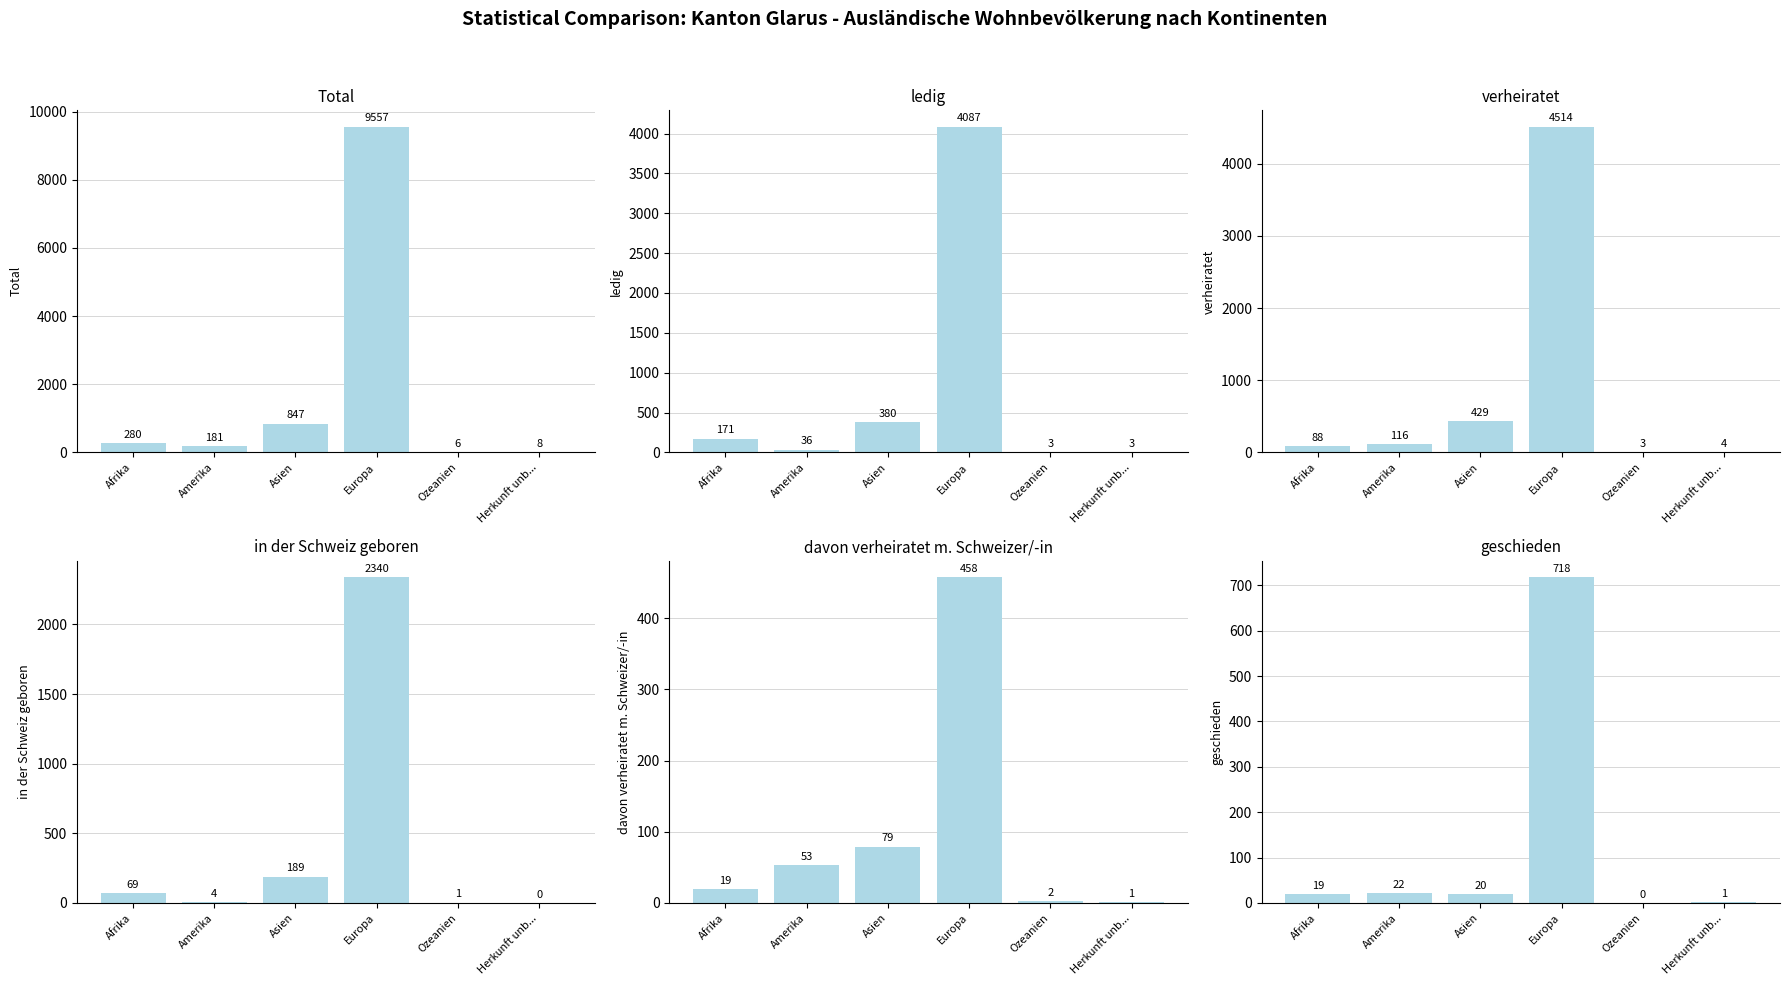

At which category is the sum across all series the highest?

Europa